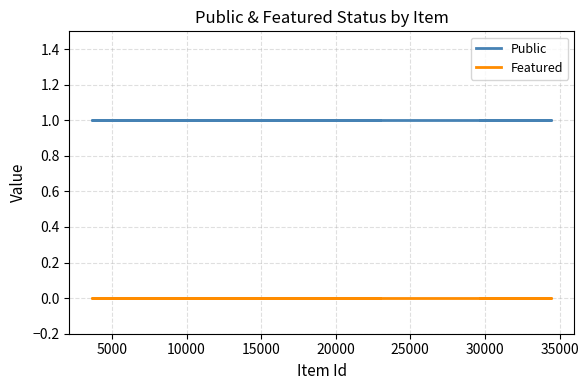

At 25000, list the series in order from largest to smallest.

Public, Featured